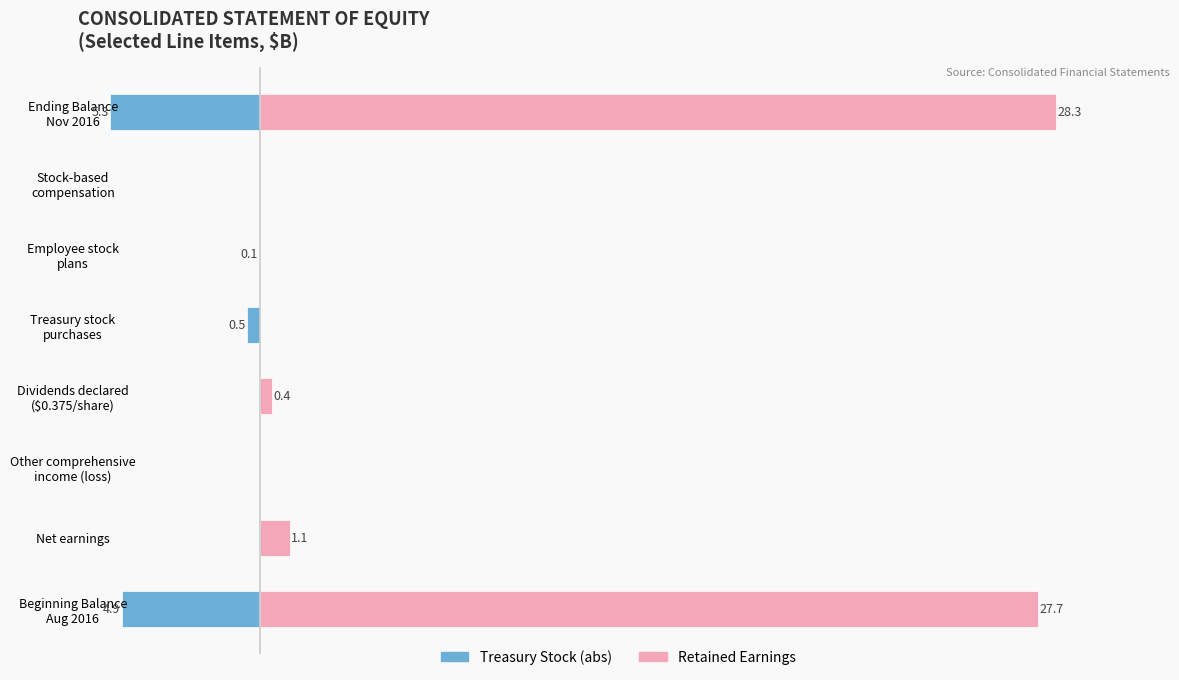

Is it true that Retained Earnings ($B) equals 1.5 at Net earnings?

False